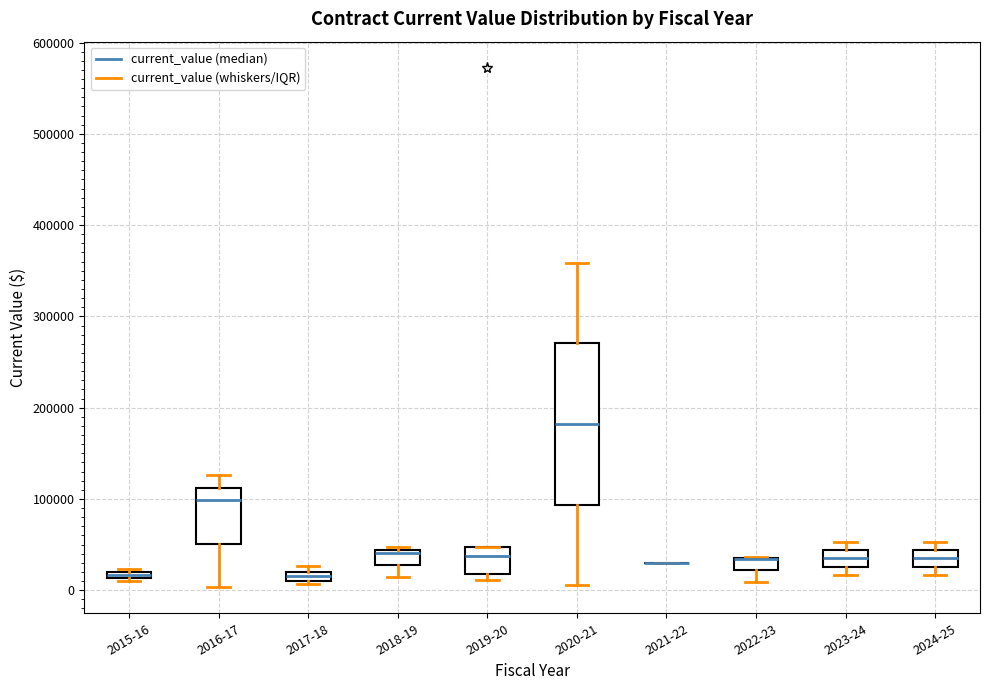

Where is the upper edge of the box for 2015-16 on the y-axis? The values are not printed on the chart, so give them approximately, as read against the axis.

20000